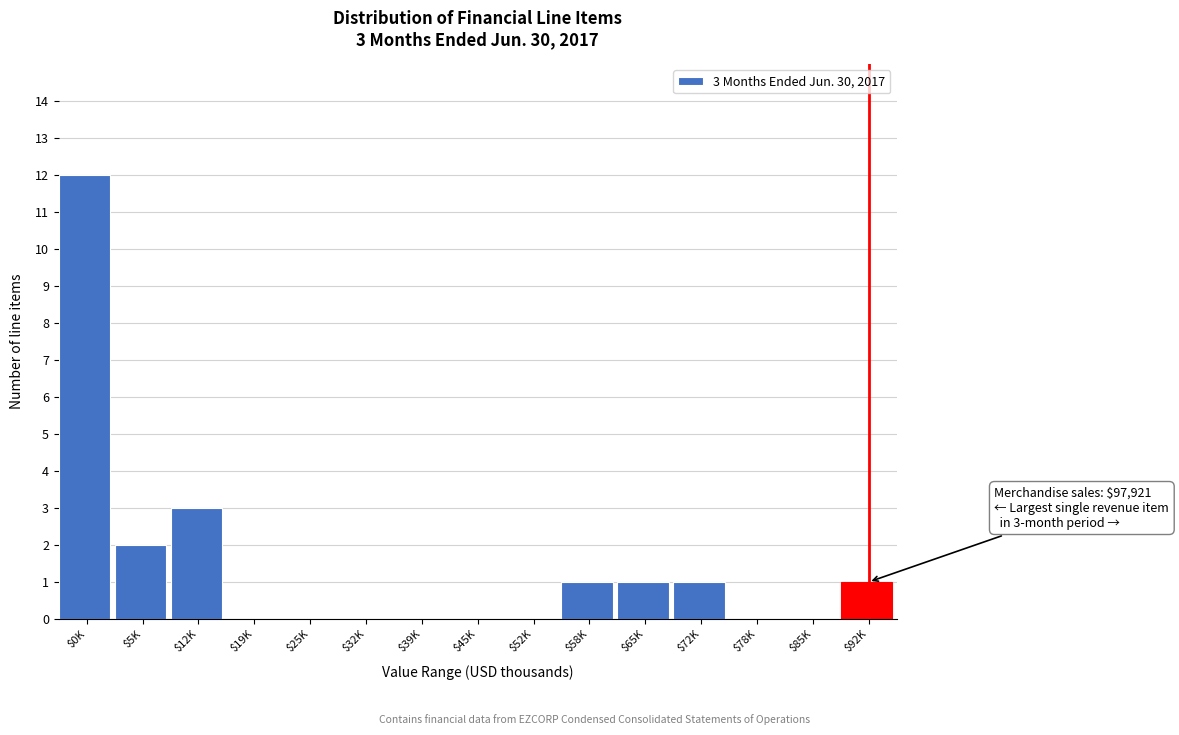

The value at $39K is 0. True or false?

True